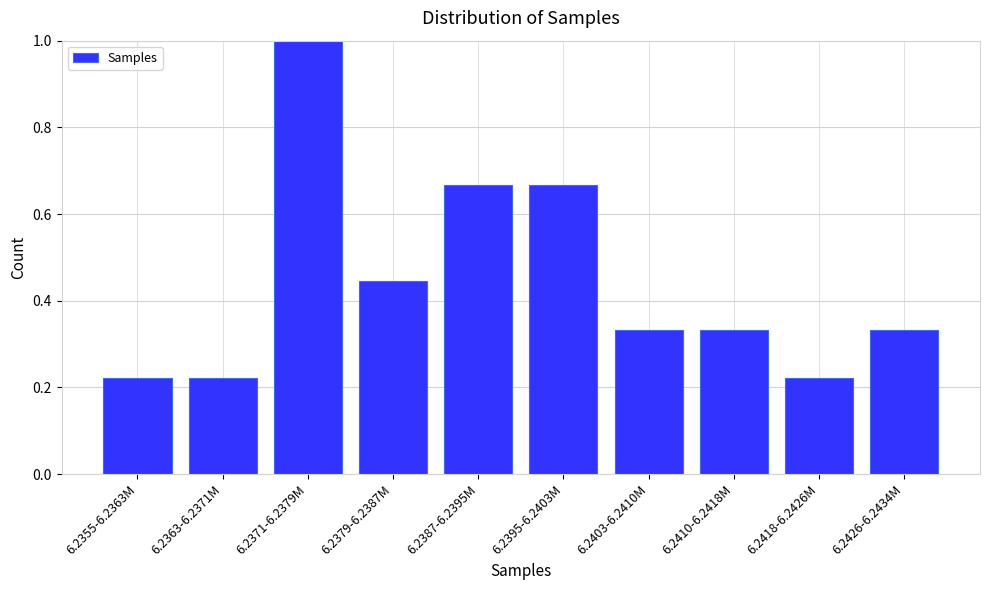

Which has a higher value, 6.2426-6.2434M or 6.2371-6.2379M?

6.2371-6.2379M